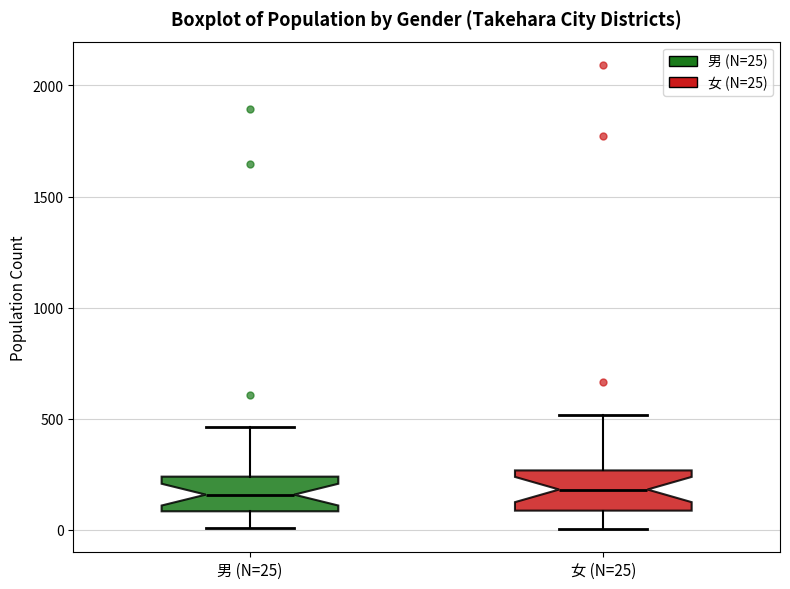

Reading left to right, read every box against the y-axis: the position of its median line, the range the box covers, and the ends of its whiskers. The values are not printed on the chart, so give them approximately, as read against the axis.

男 (N=25): median 150, box 100 to 250, whiskers 0 to 450
女 (N=25): median 200, box 100 to 250, whiskers 0 to 500